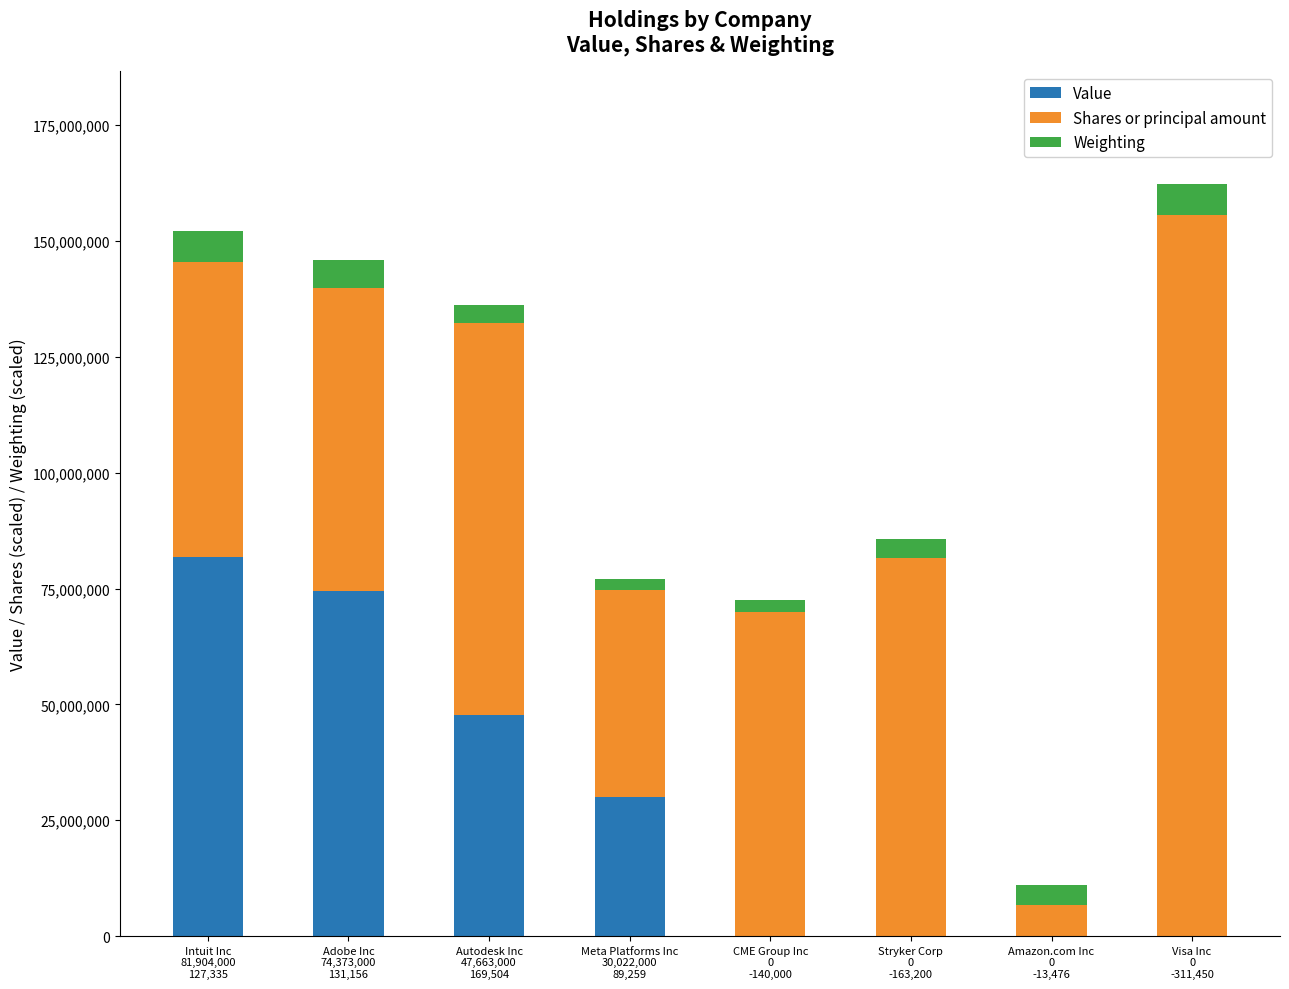

Is it true that Value equals 33224847 at Adobe Inc
74,373,000
131,156?

False